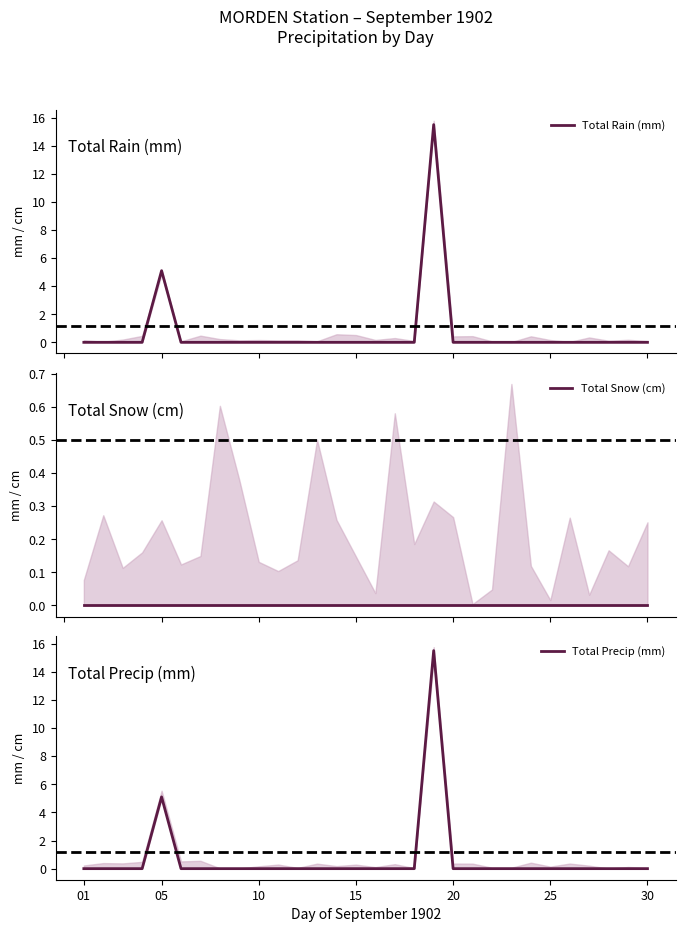

How many lines are shown in the chart?

3